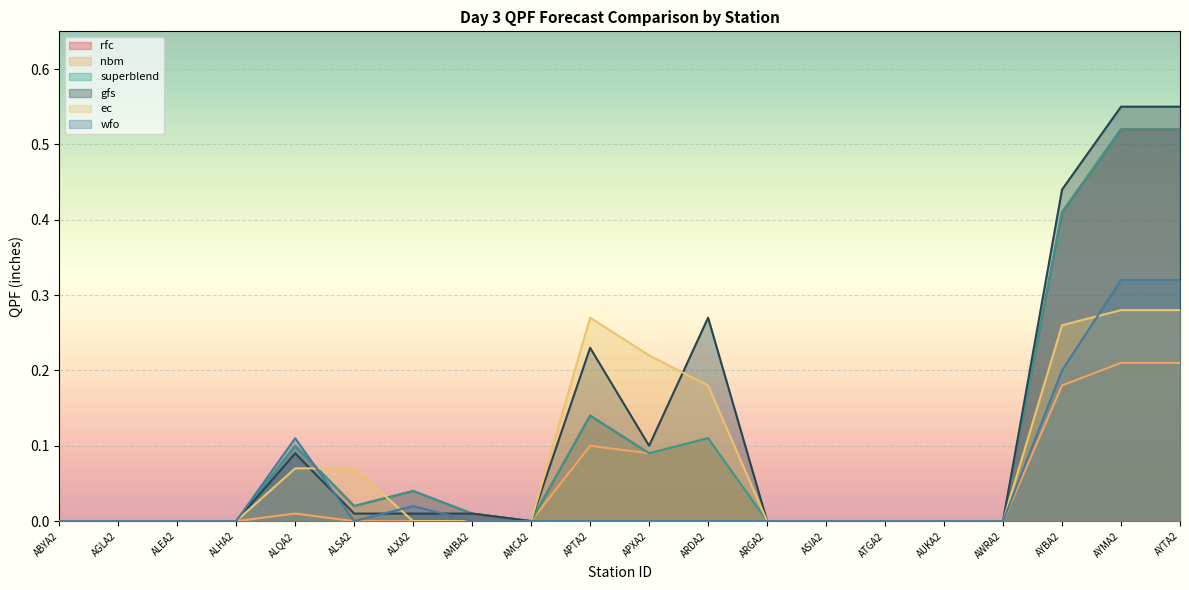

At which label does superblend reach its peak?

AYMA2